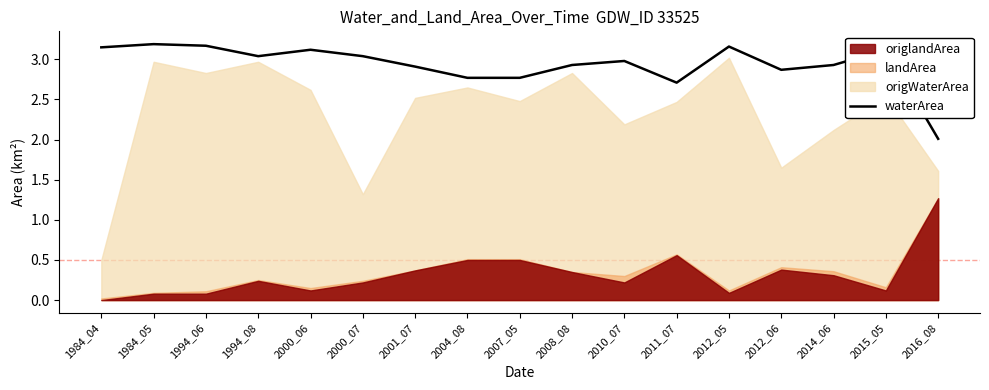

At which label does waterArea reach its minimum?

2016_08